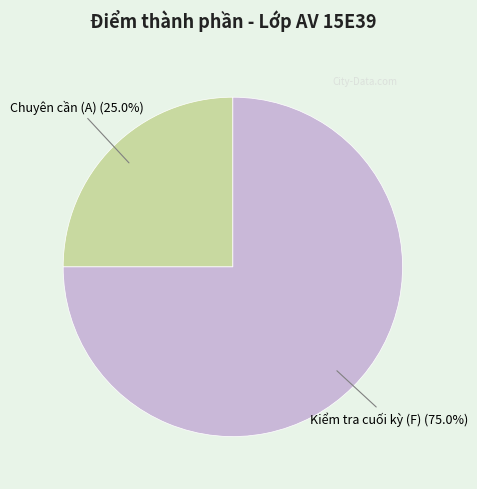

Is there any slice that represents more than half of the pie?

Yes